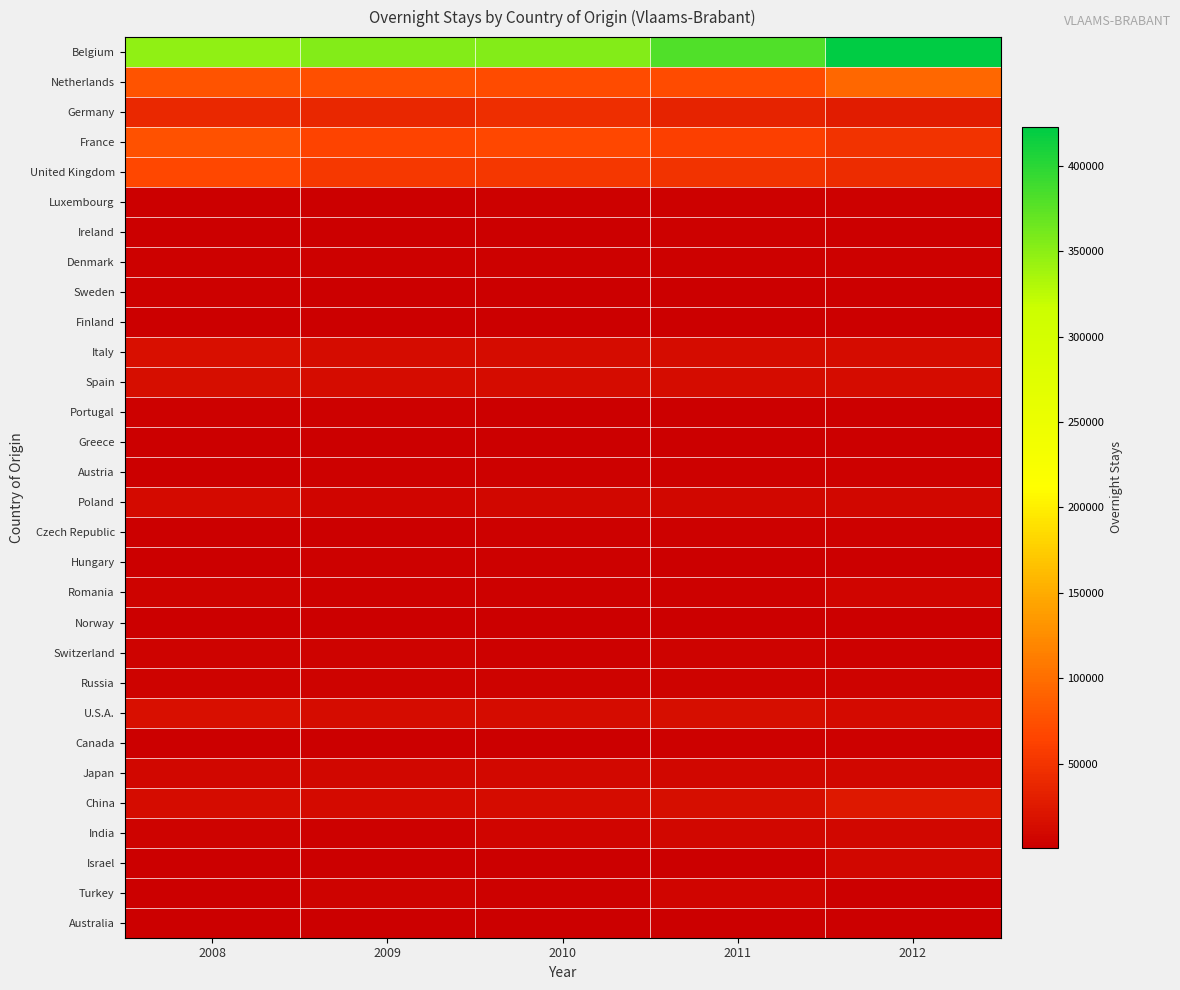

Which series has the largest range (max minus min)?

Belgium